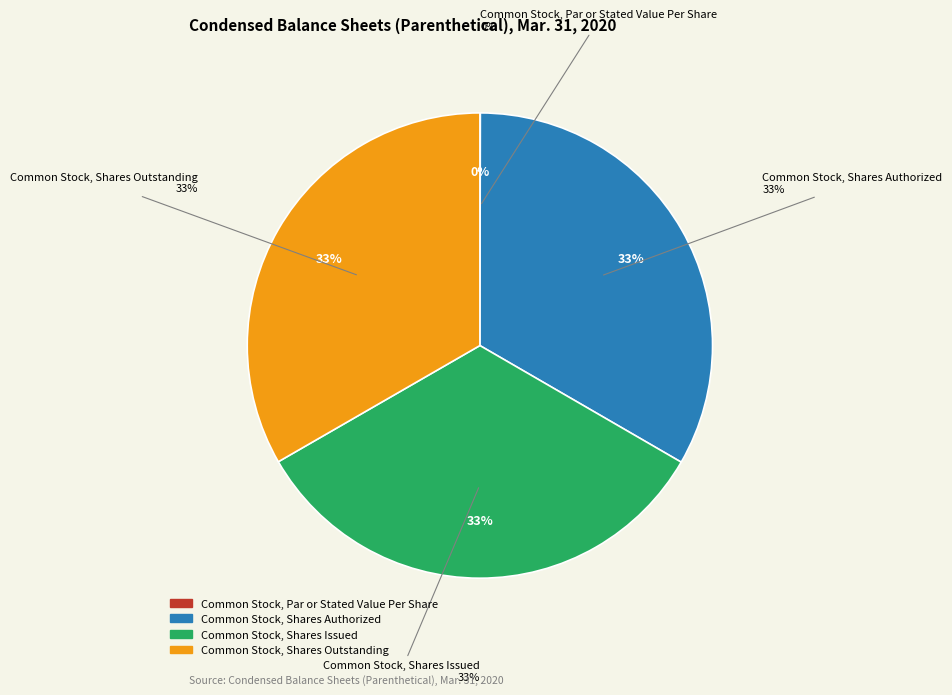

What is the total percentage of Common Stock, Shares Authorized and Common Stock, Shares Outstanding?

66.6%